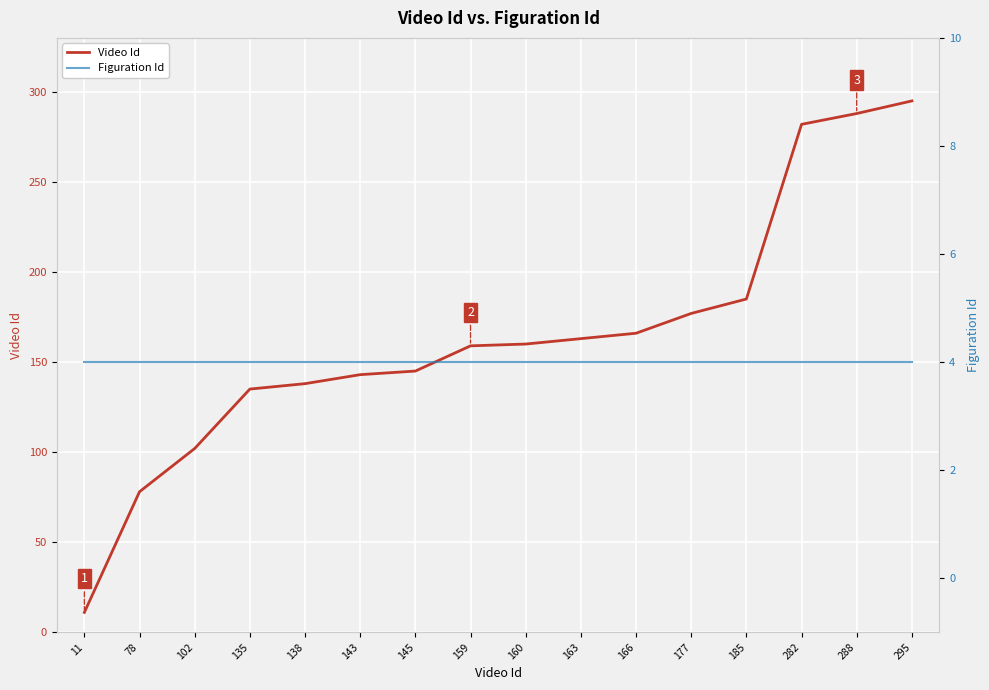

Between 185 and 78, which is larger?

185